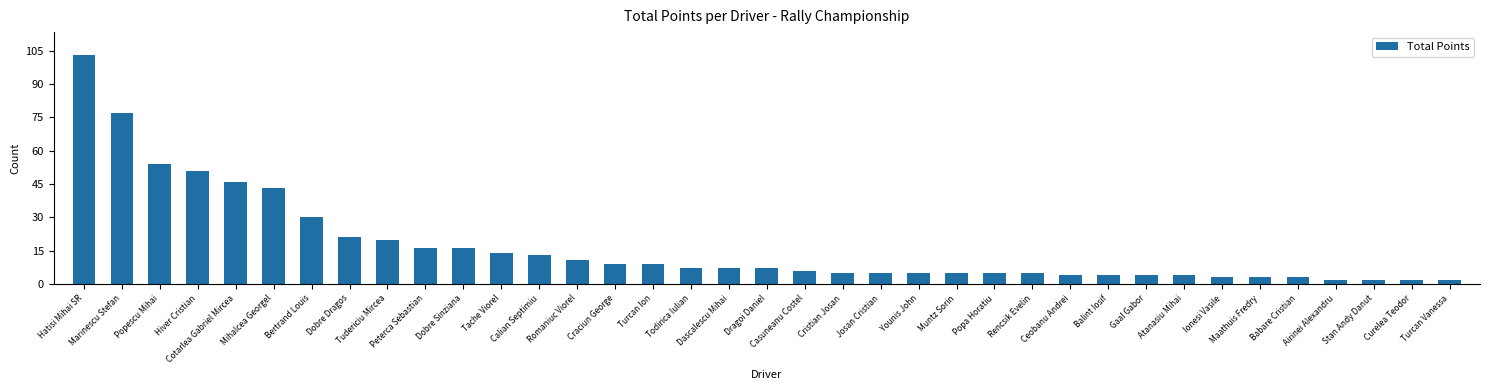

What is the difference between the values at Rencsik Evelin and Tache Viorel?

9